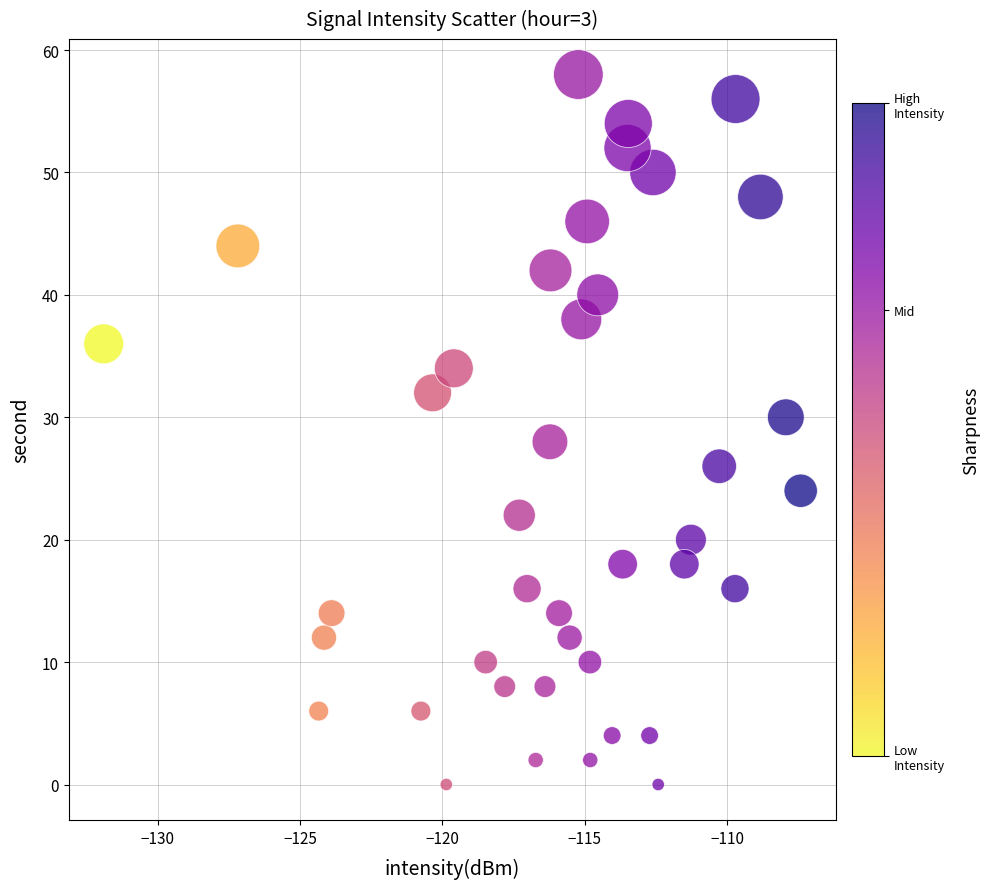

What is the range of Y values (max minus min)?

58